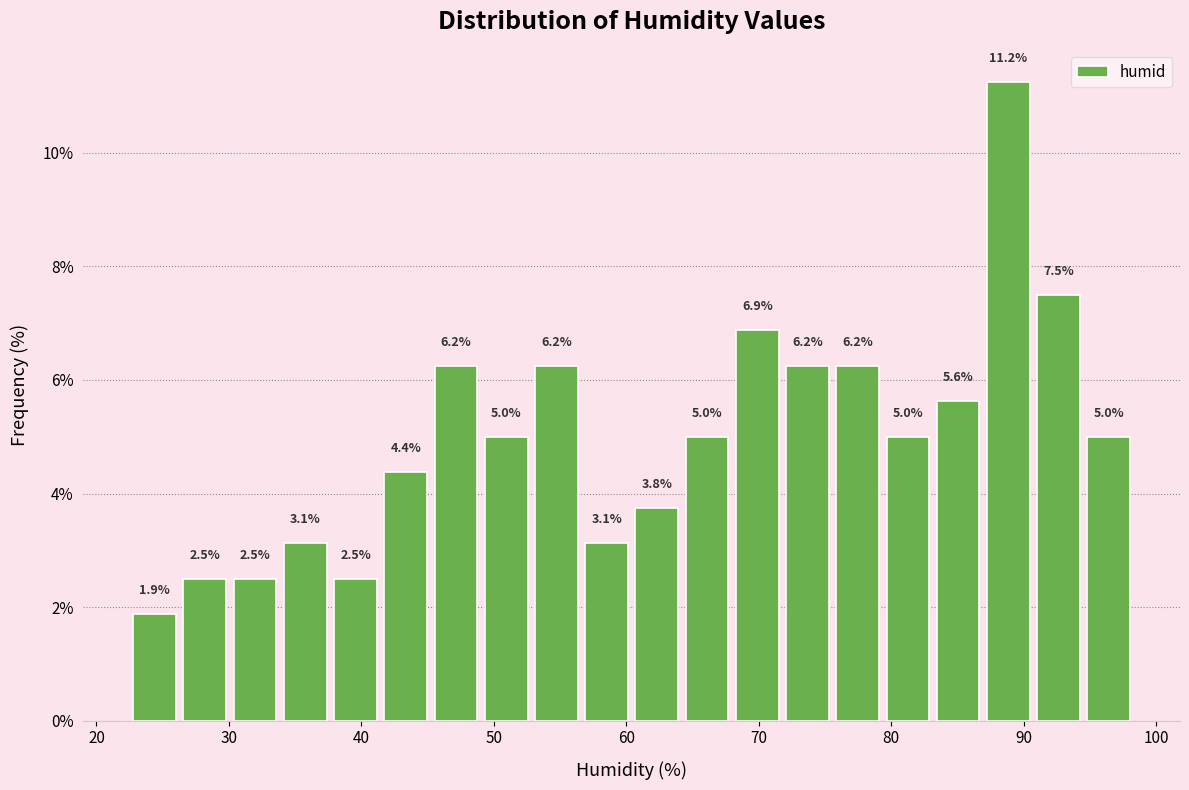

Read against the x-axis, roughly where is the centre of the tallest bar?

89